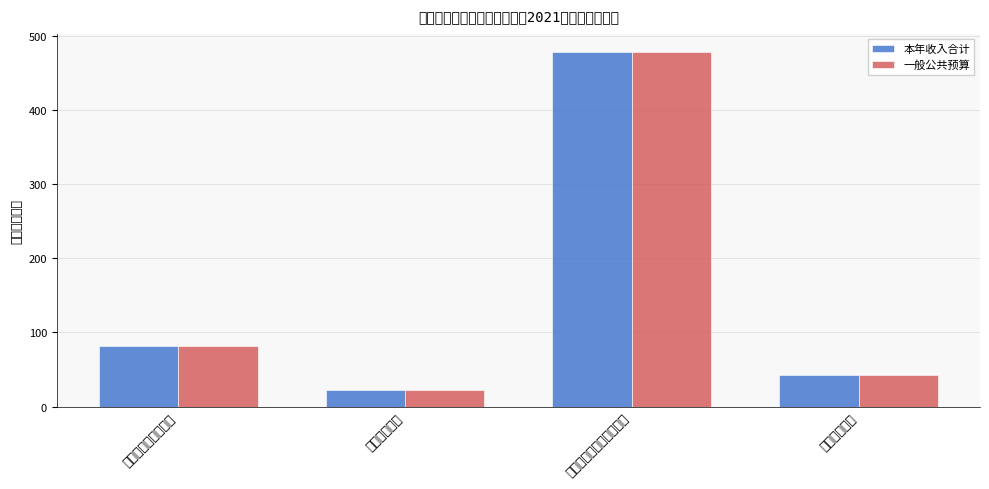

At 社会保障和就业支出, list the series in order from largest to smallest.

本年收入合计, 一般公共预算